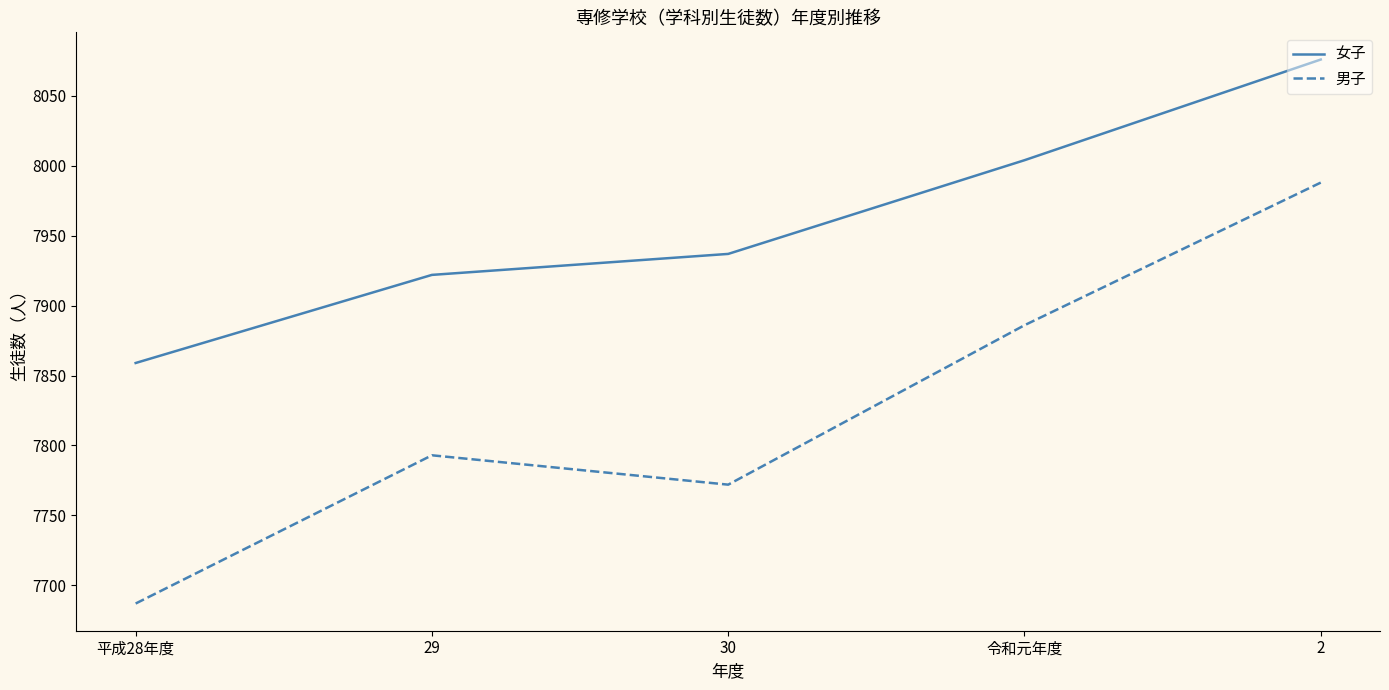

True or false: 男子 and 女子 cross at least once.

False